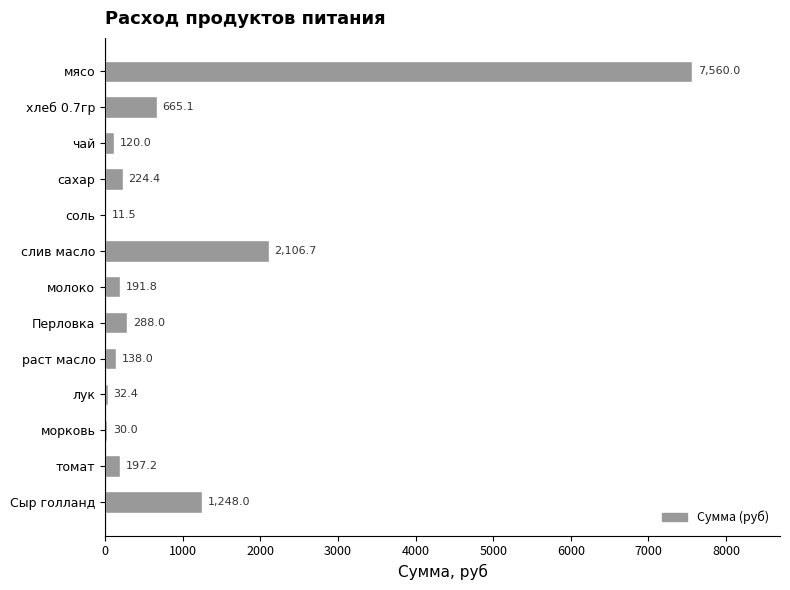

How many distinct data groups are displayed?

1